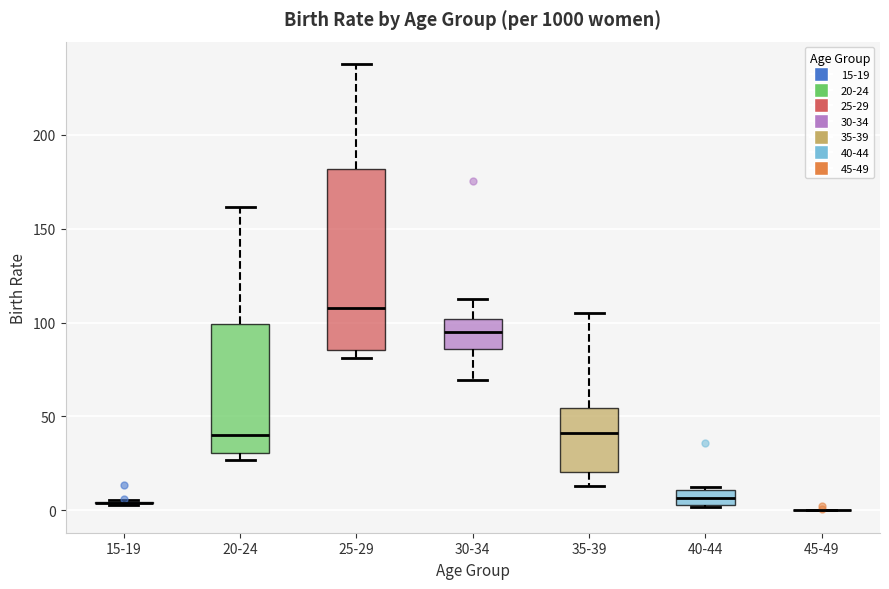

Which box is the tallest, from its lower edge to its upper edge?

25-29